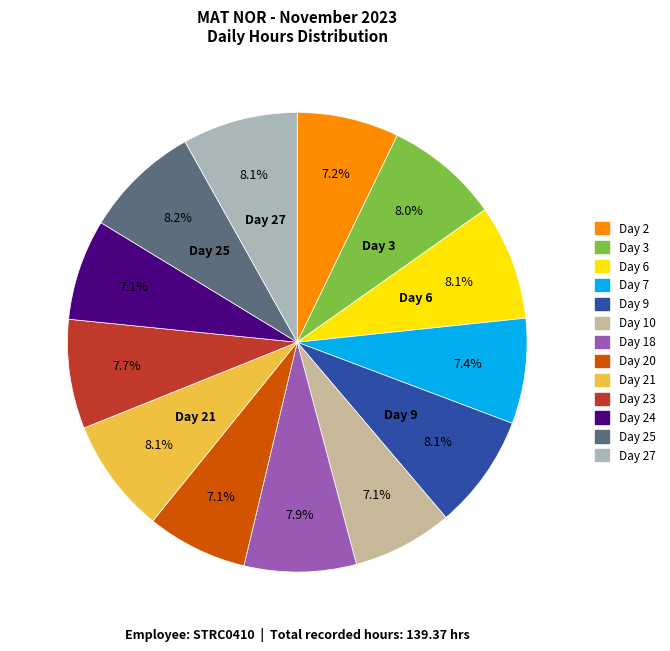

Is there a majority slice in this chart?

No